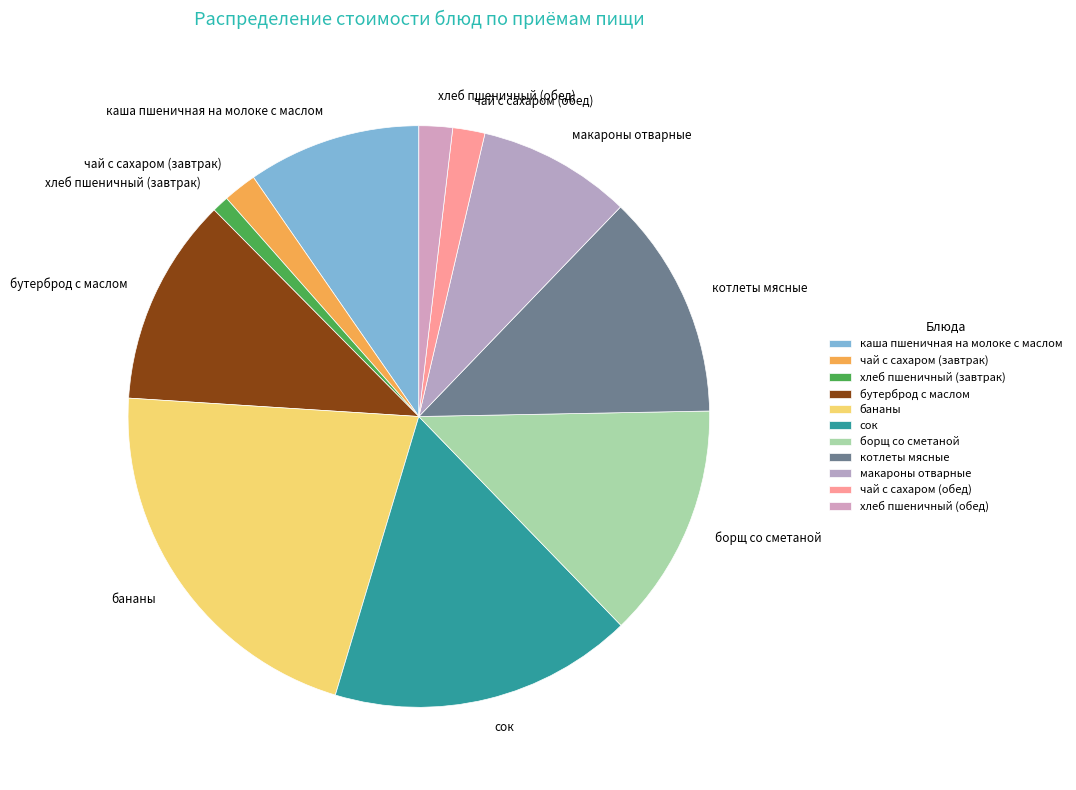

True or false: чай с сахаром (завтрак) accounts for 2% of the total.

True